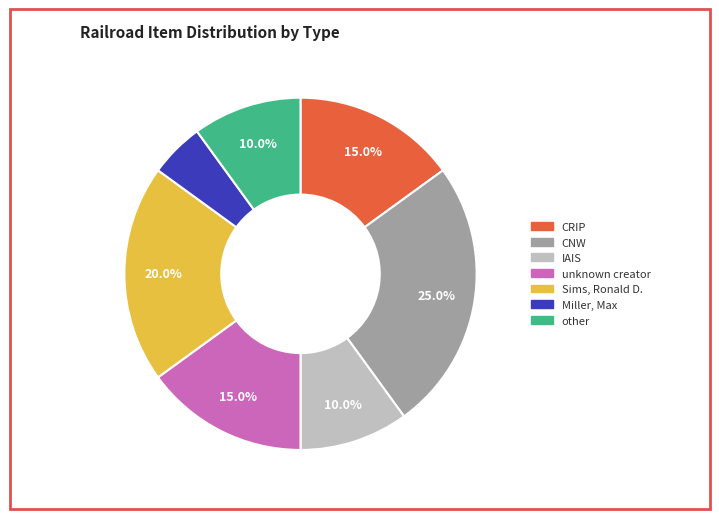

How many segments does this pie chart have?

7